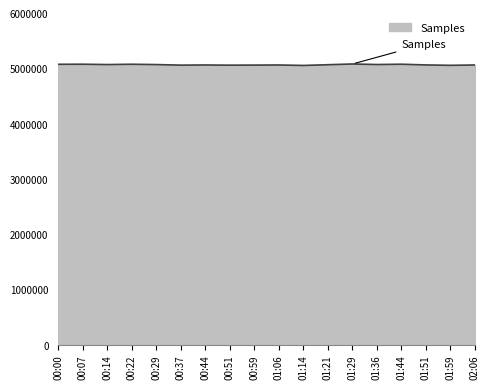

Is it true that the value at 00:14 is 5066906?

True